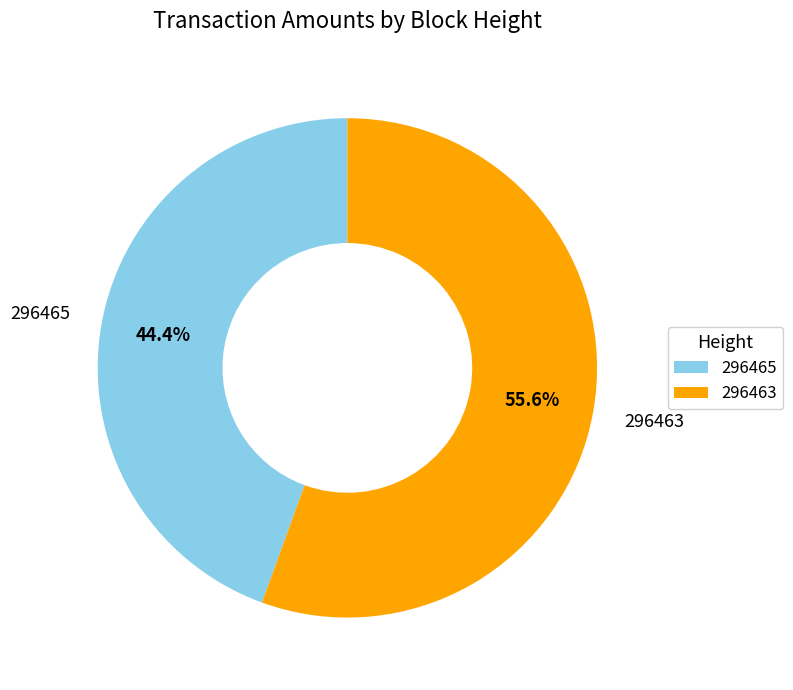

Is there a majority slice in this chart?

Yes